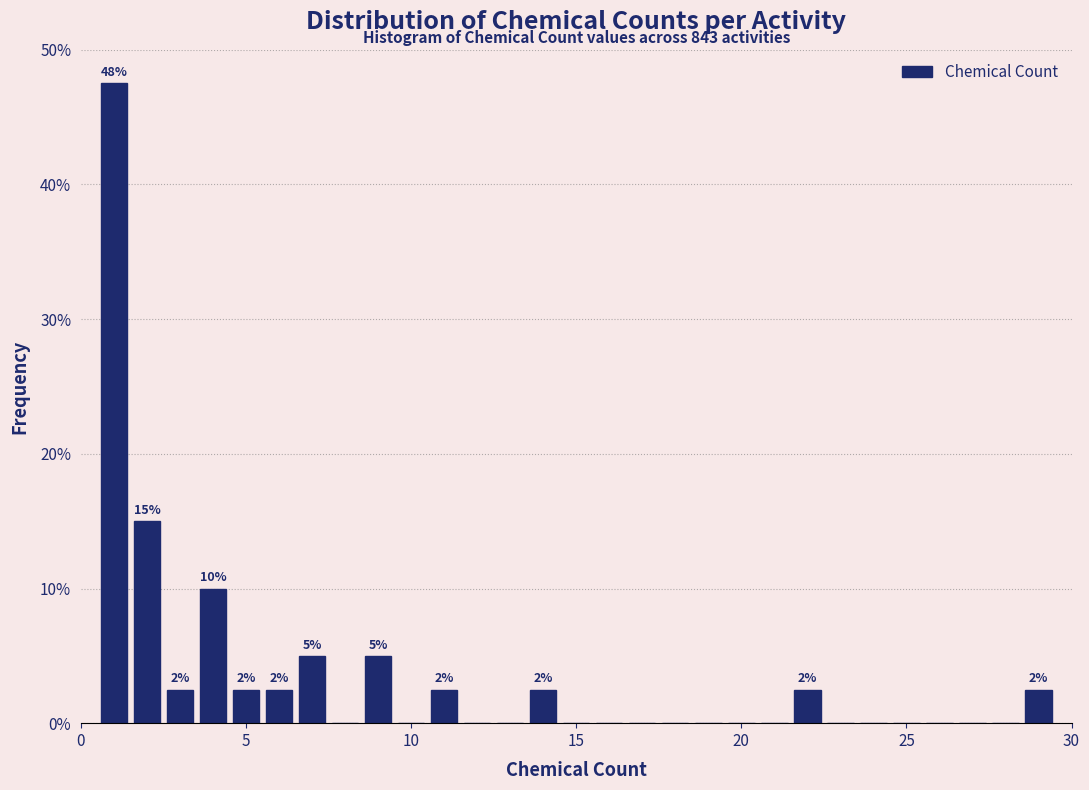

Around what value on the x-axis is the tallest bar? Give the approximate position of its centre, as read against the axis.

1.0